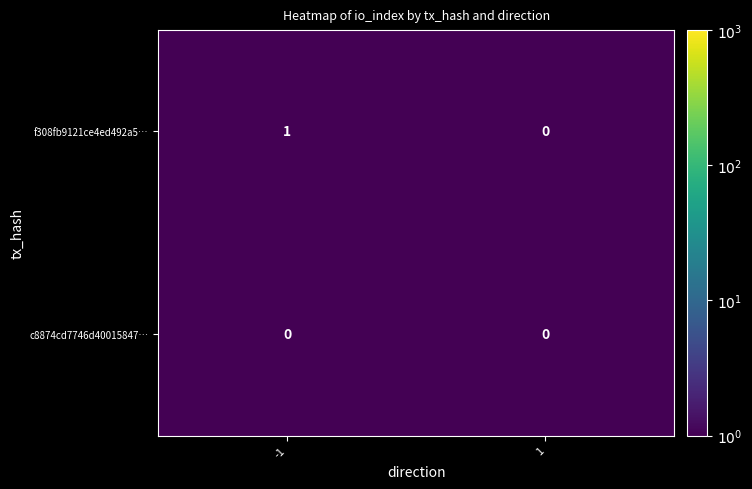

Reading right to left, list all the values displayed in this chart.

f308fb9121ce4ed492a5…: 1=0	-1=1
c8874cd7746d40015847…: 1=0	-1=0